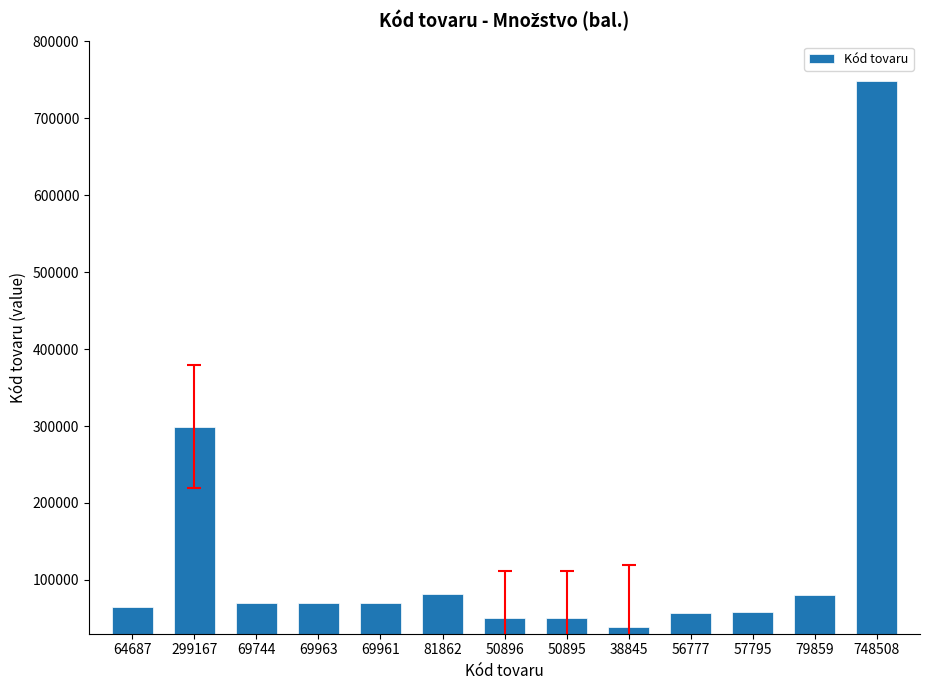

True or false: the data shows 18334 at 69961.

False